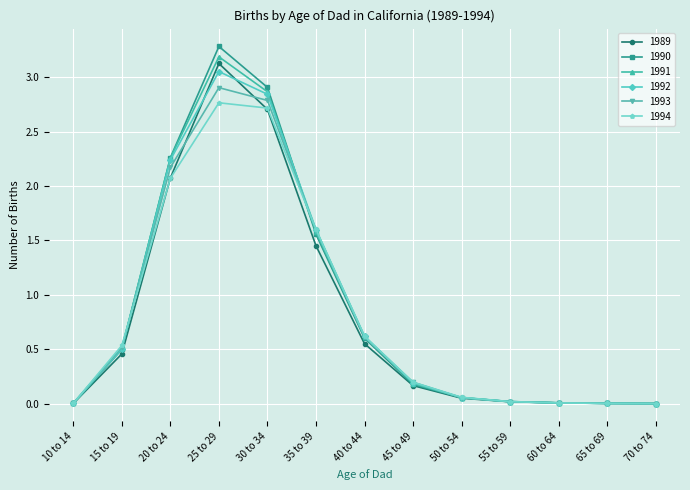

Which series changed the most between 35 to 39 and 65 to 69?

1994